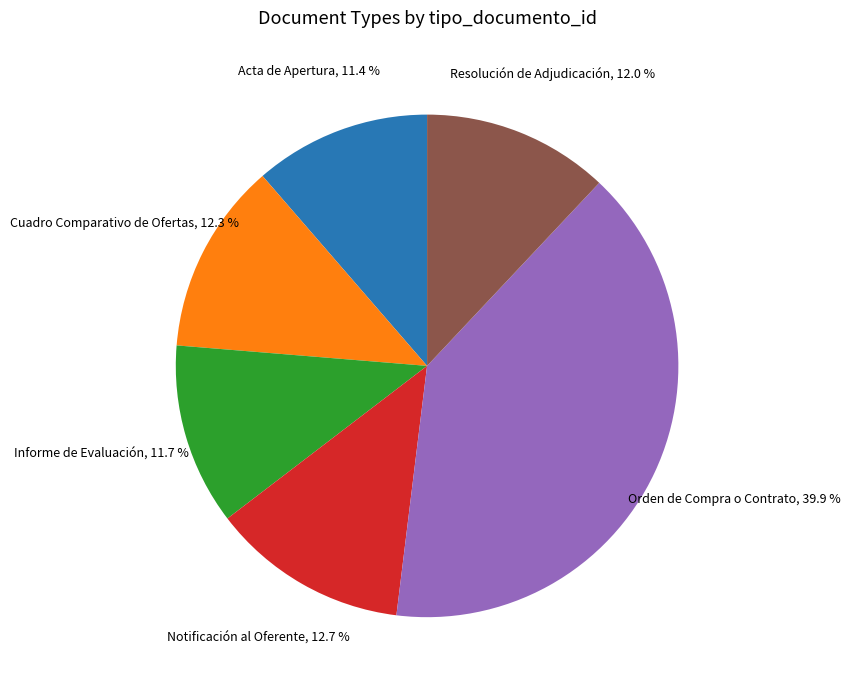

Does Acta de Apertura account for over 50% of the chart?

No